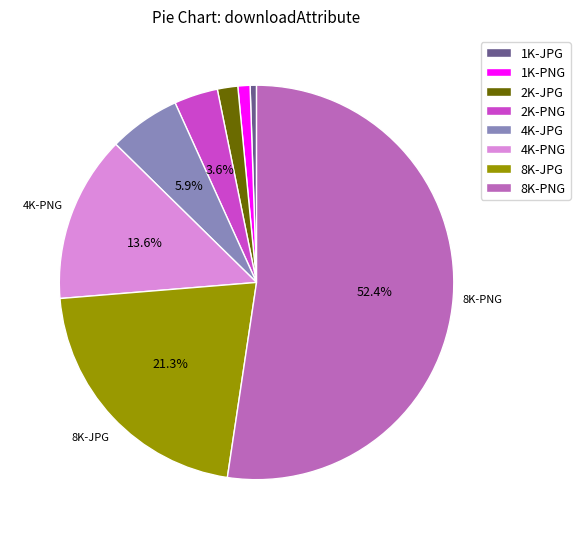

What percentage is the 8K-JPG slice, to the nearest percent?

21%